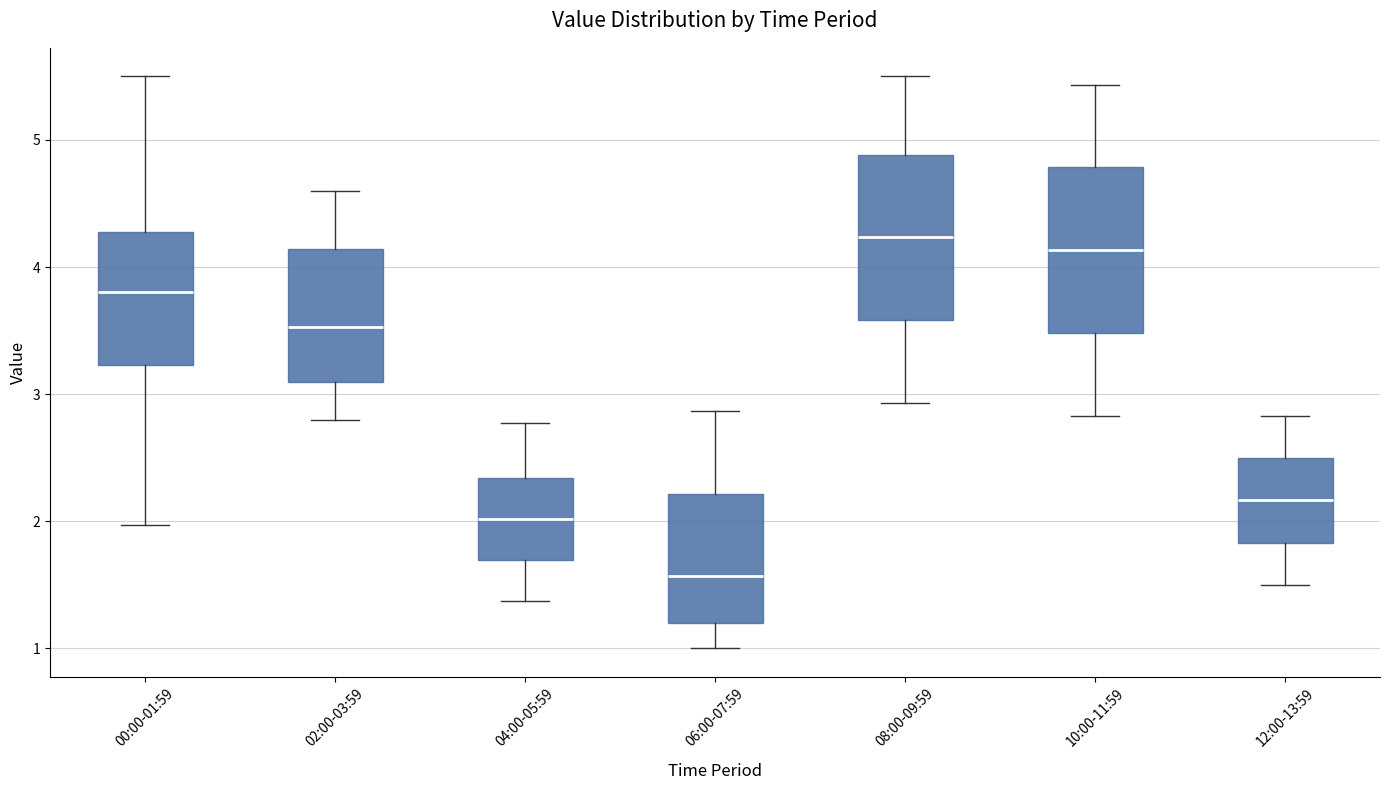

Reading left to right, read every box against the y-axis: the position of its median line, the range the box covers, and the ends of its whiskers. The values are not printed on the chart, so give them approximately, as read against the axis.

00:00-01:59: median 3.8, box 3.2 to 4.3, whiskers 2.0 to 5.5
02:00-03:59: median 3.5, box 3.1 to 4.1, whiskers 2.8 to 4.6
04:00-05:59: median 2.0, box 1.7 to 2.3, whiskers 1.4 to 2.8
06:00-07:59: median 1.6, box 1.2 to 2.2, whiskers 1.0 to 2.9
08:00-09:59: median 4.2, box 3.6 to 4.9, whiskers 2.9 to 5.5
10:00-11:59: median 4.1, box 3.5 to 4.8, whiskers 2.8 to 5.4
12:00-13:59: median 2.2, box 1.8 to 2.5, whiskers 1.5 to 2.8